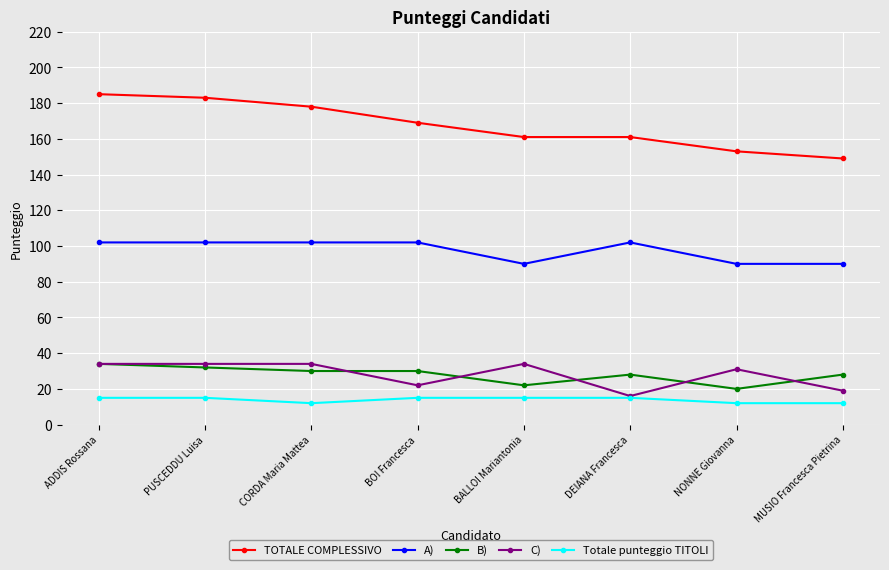

What is the maximum value shown in the chart?

185